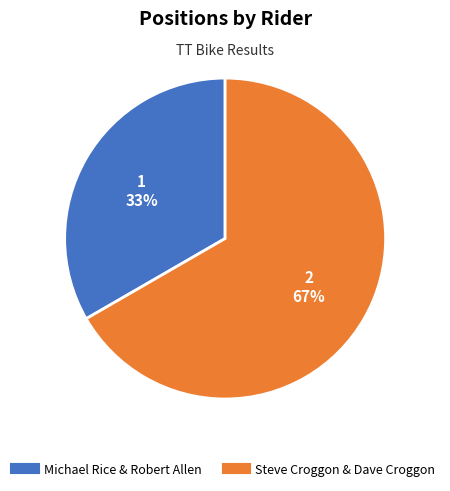

True or false: Michael Rice & Robert Allen accounts for 24% of the total.

False